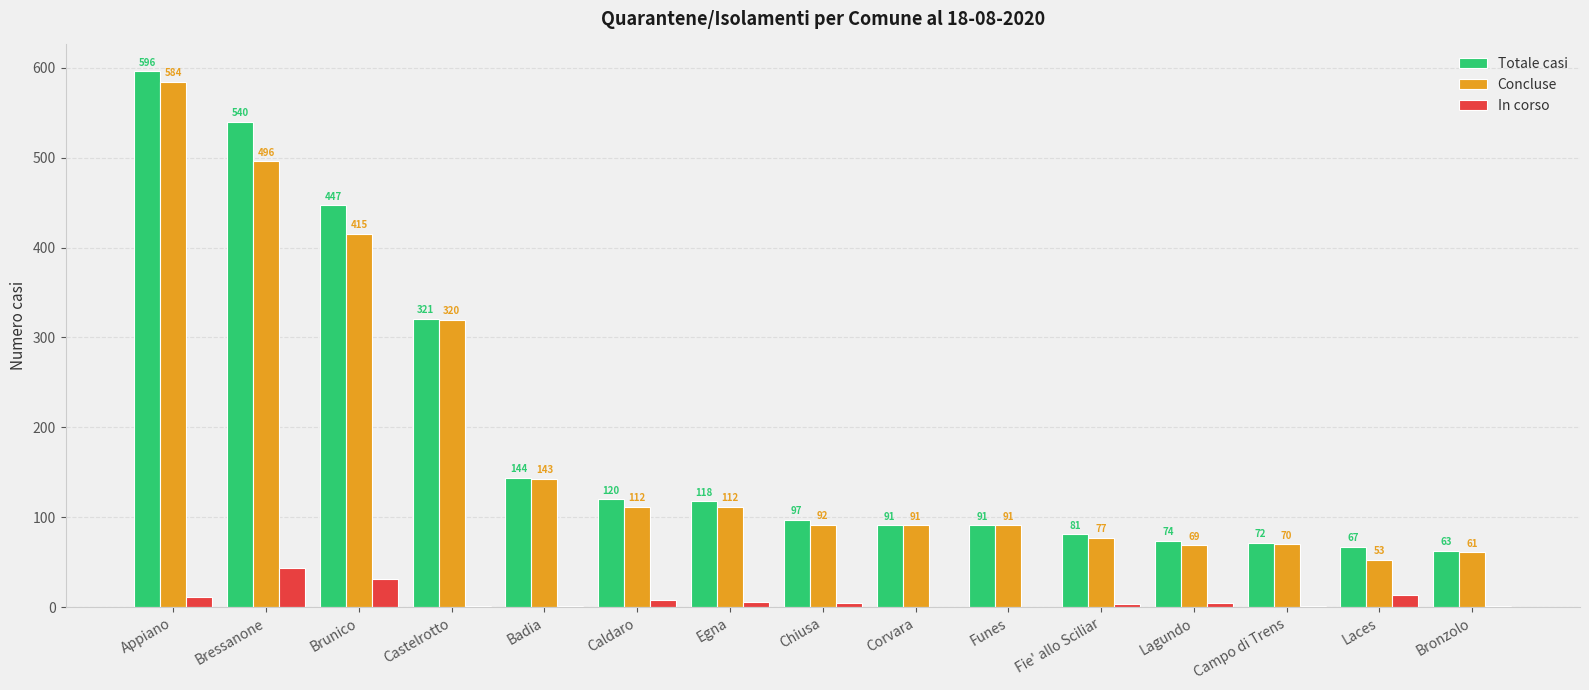

Reading left to right, what are all the values shown in this chart?

Totale casi: Appiano=596	Bressanone=540	Brunico=447	Castelrotto=321	Badia=144	Caldaro=120	Egna=118	Chiusa=97	Corvara=91	Funes=91	Fie' allo Sciliar=81	Lagundo=74	Campo di Trens=72	Laces=67	Bronzolo=63
Concluse: Appiano=584	Bressanone=496	Brunico=415	Castelrotto=320	Badia=143	Caldaro=112	Egna=112	Chiusa=92	Corvara=91	Funes=91	Fie' allo Sciliar=77	Lagundo=69	Campo di Trens=70	Laces=53	Bronzolo=61
In corso: Appiano=12	Bressanone=44	Brunico=32	Castelrotto=1	Badia=1	Caldaro=8	Egna=6	Chiusa=5	Corvara=0	Funes=0	Fie' allo Sciliar=4	Lagundo=5	Campo di Trens=2	Laces=14	Bronzolo=2